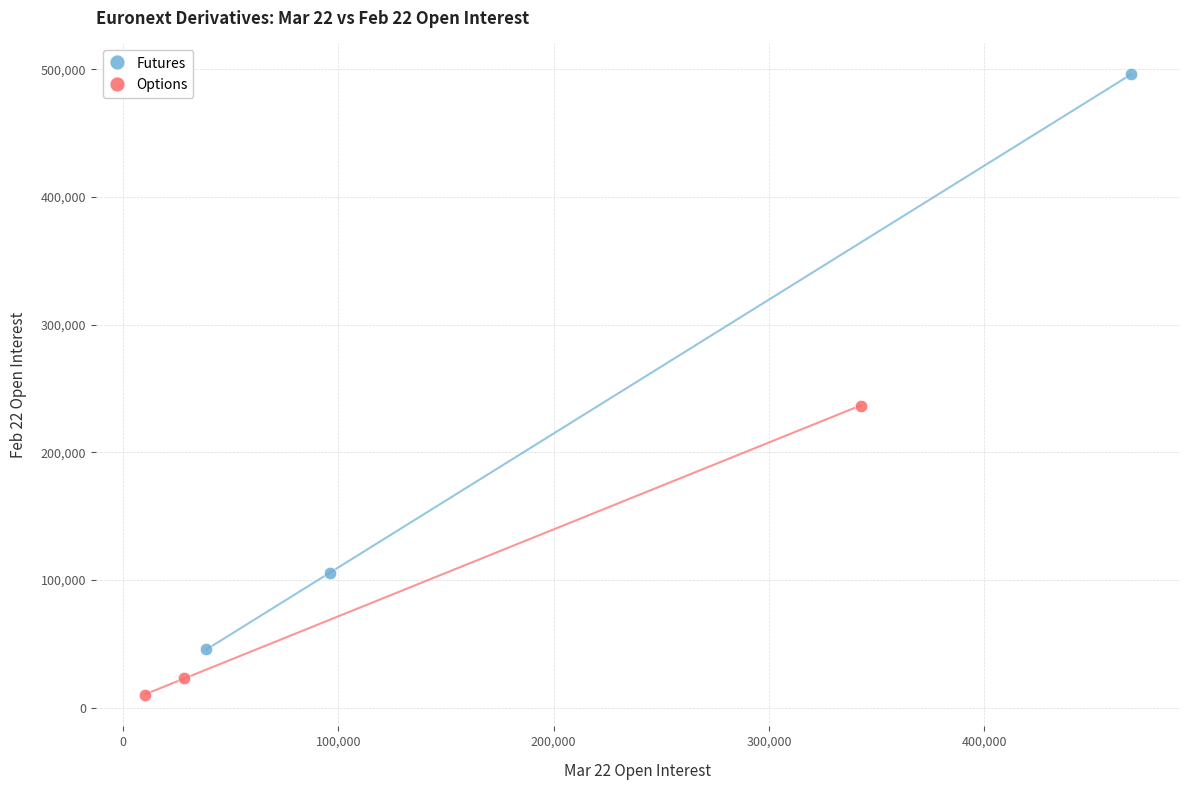

Which series has the widest spread of Y values?

Futures